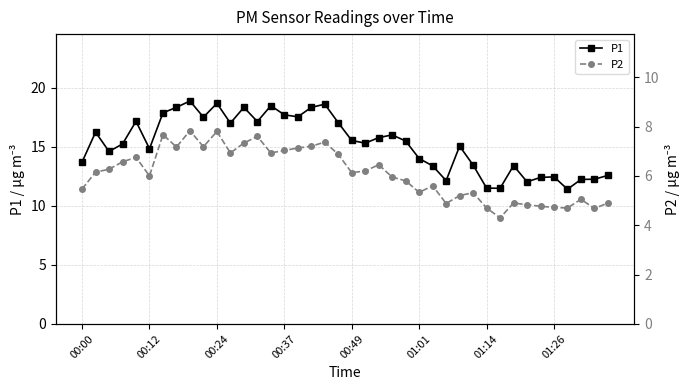

True or false: P1 and P2 intersect in this chart.

False